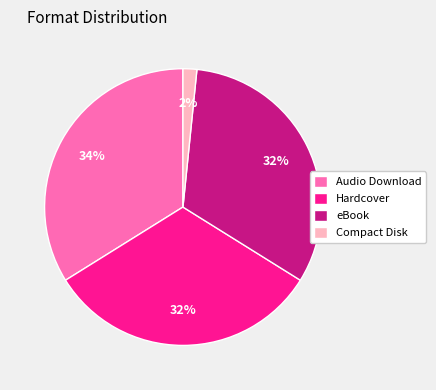

What percentage is the Compact Disk slice, to the nearest percent?

2%